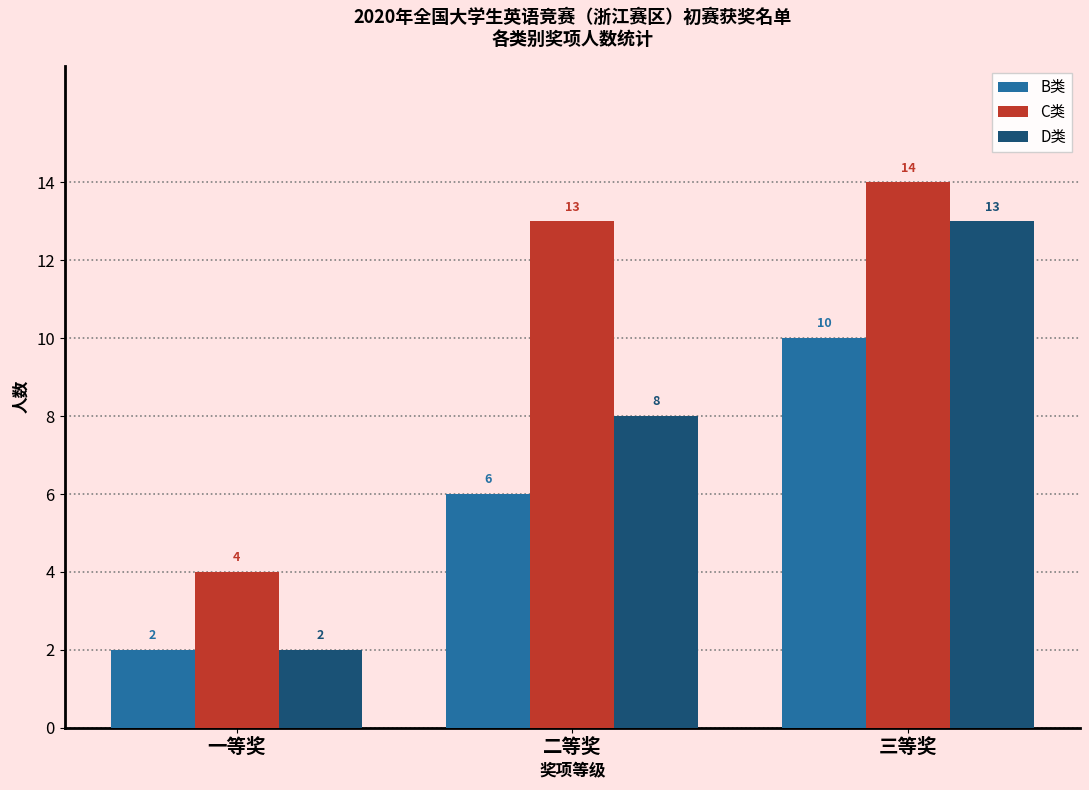

What is the difference between the maximum and minimum values in the C类 series?

10